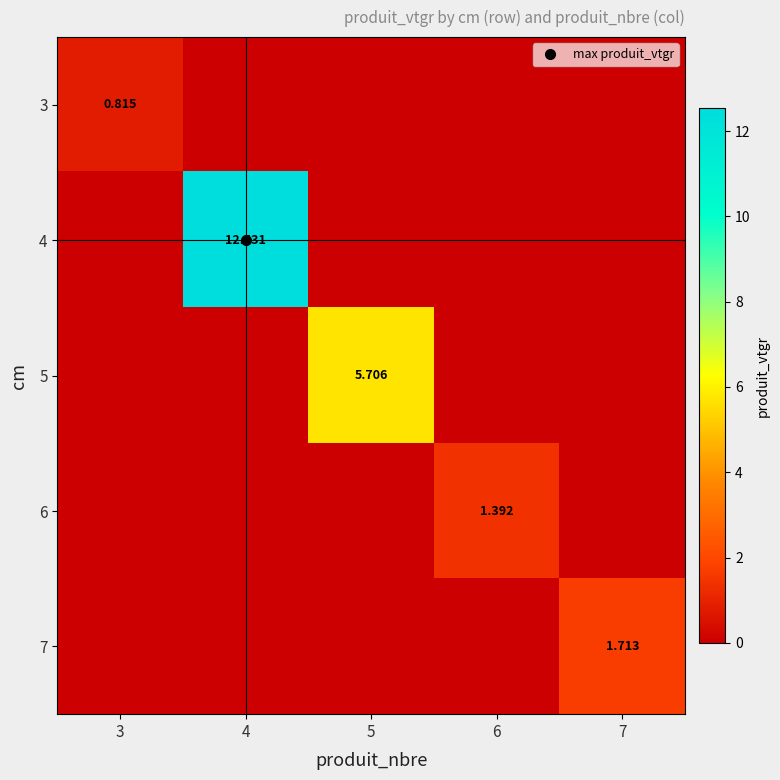

Which series has the largest total across all categories?

4